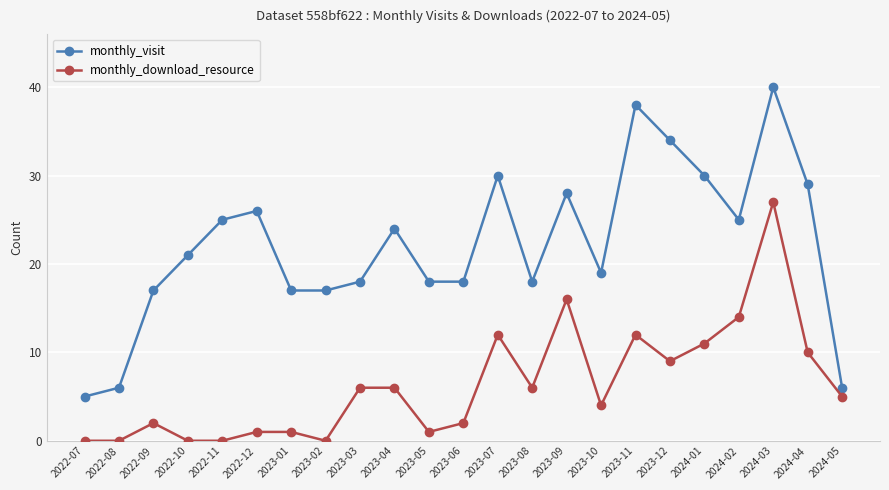

True or false: monthly_download_resource has a value of 2 at 2023-06.

True